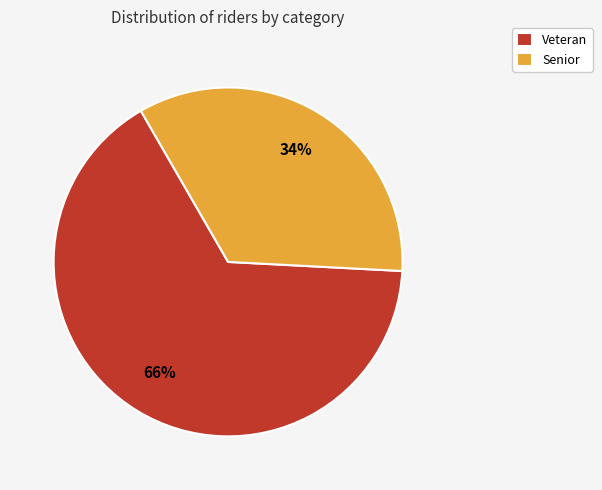

Do Veteran and Senior together represent more than half of the pie?

Yes